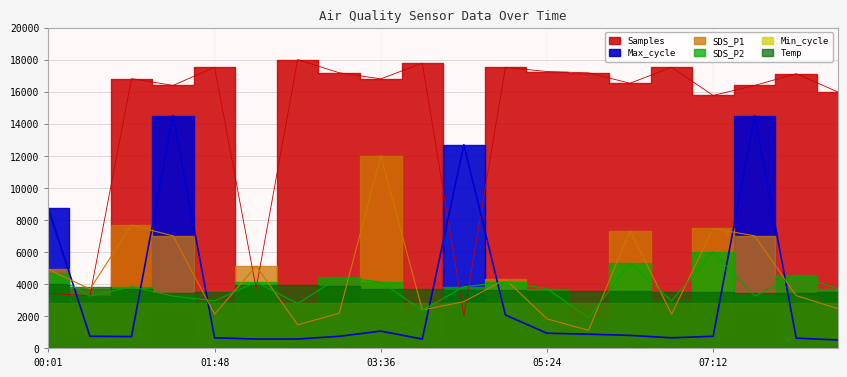

Between 04:30 and 04:57, which is larger?

04:57